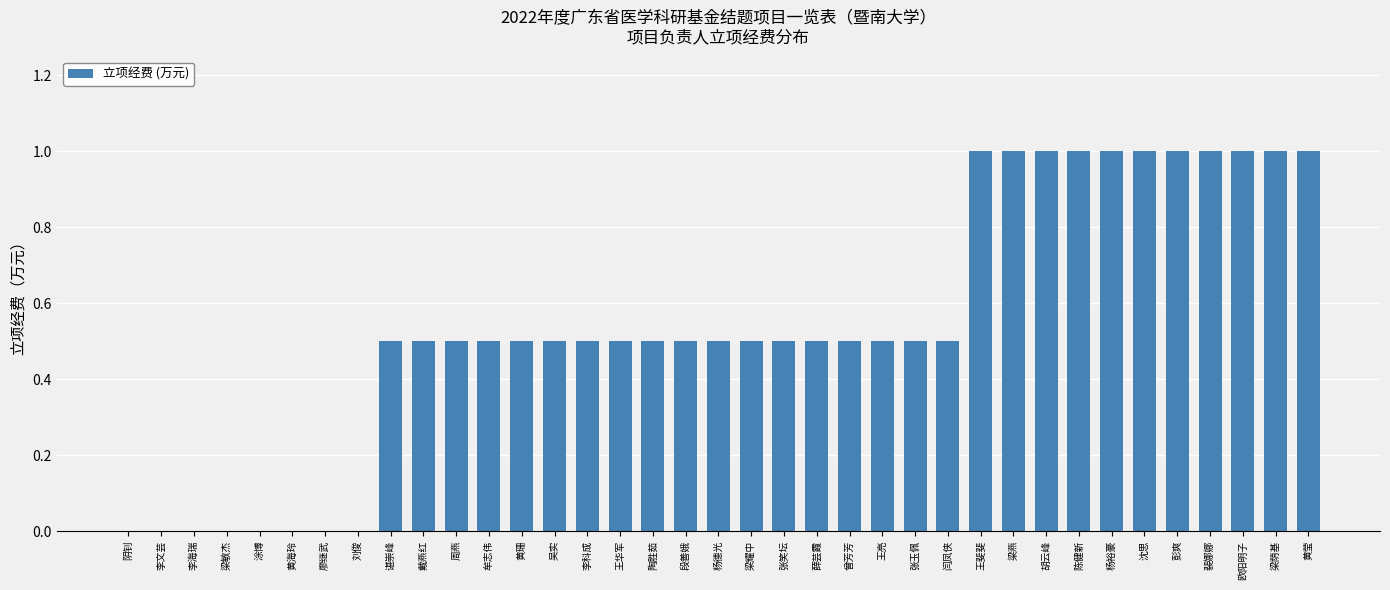

What is the maximum value shown in the chart?

1.0